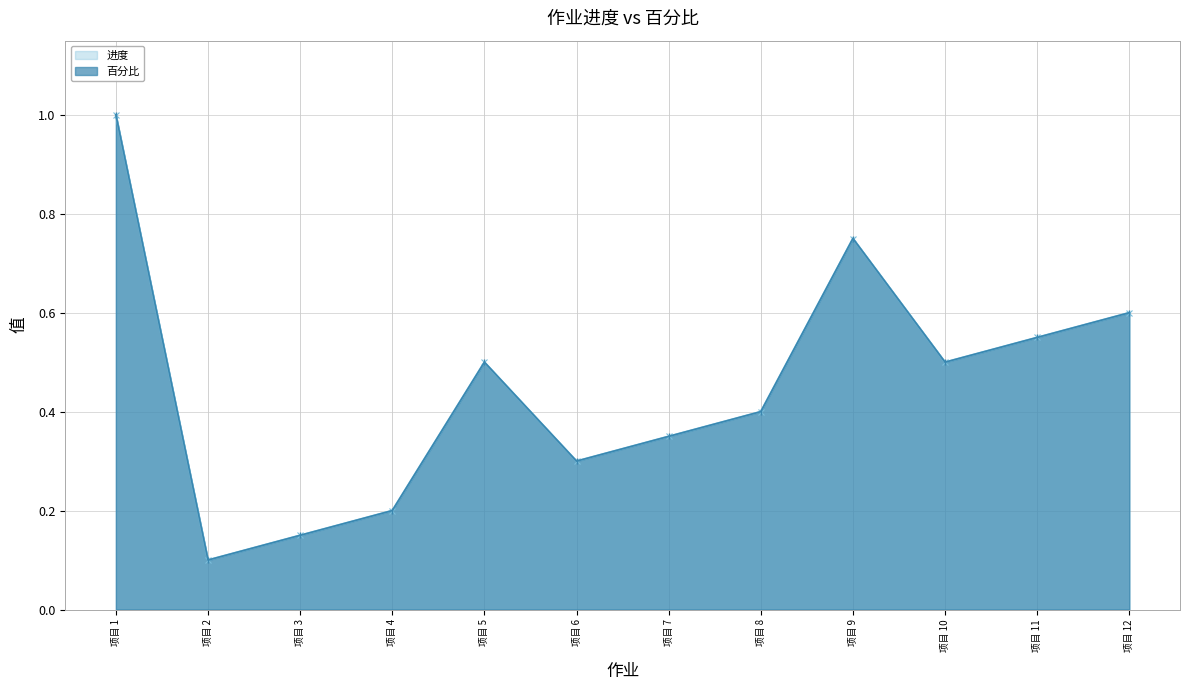

Reading left to right, transcribe all the data shown in this chart.

进度: 1.0	0.1	0.1	0.2	0.5	0.3	0.3	0.4	0.8	0.5	0.6	0.6
百分比: 1.0	0.1	0.1	0.2	0.5	0.3	0.3	0.4	0.8	0.5	0.6	0.6